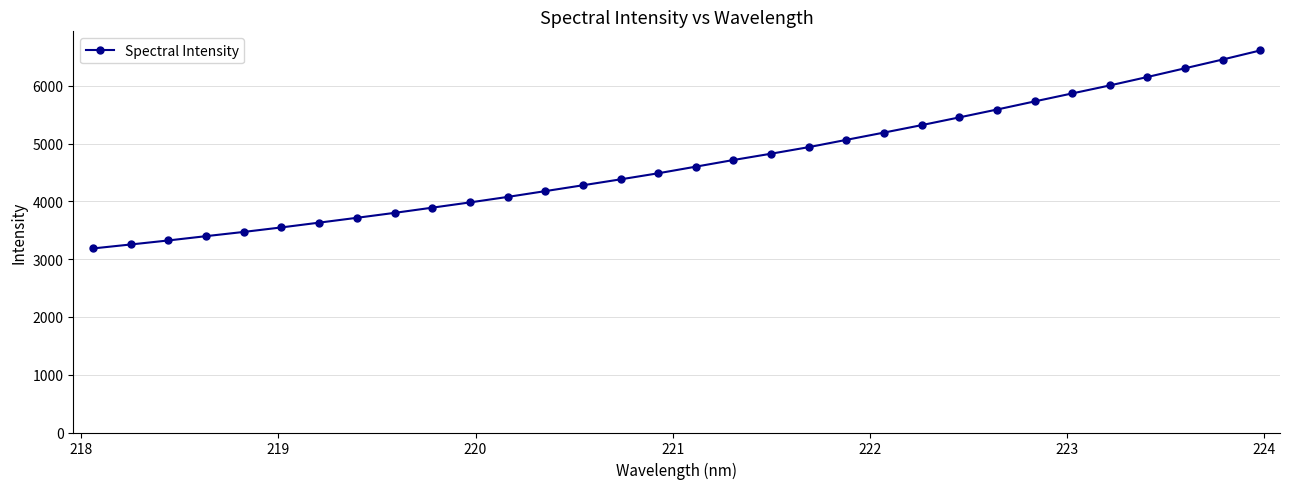

What is the value of the 18th point from the left?

4718.0